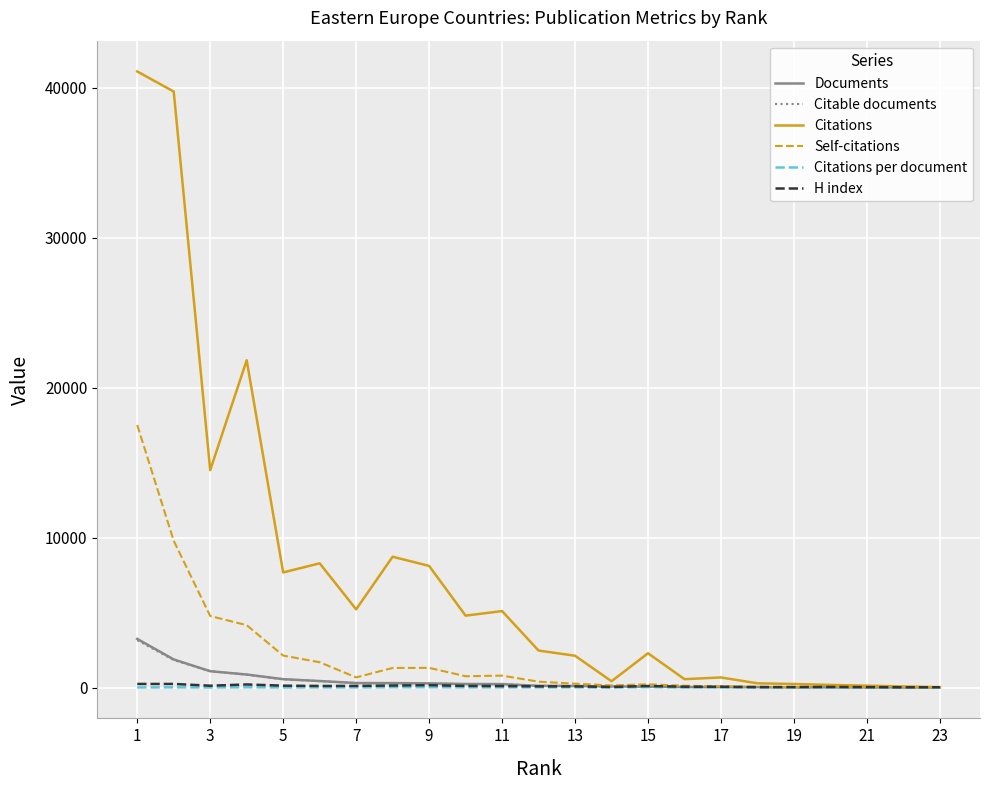

What is the highest value of the Self-citations series?

17515.0